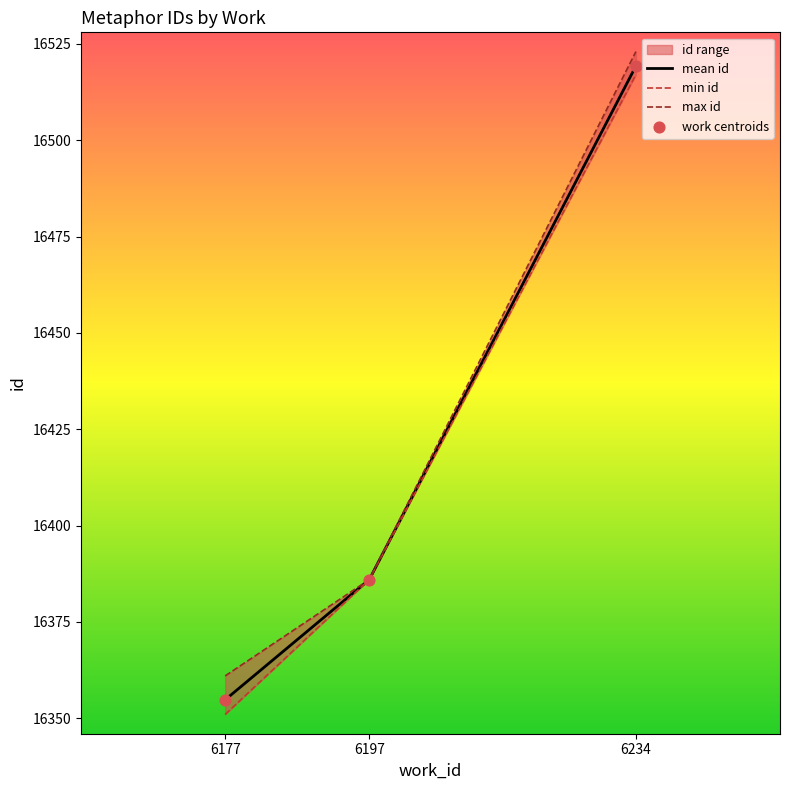

Which series contains the lowest Y value?

min id